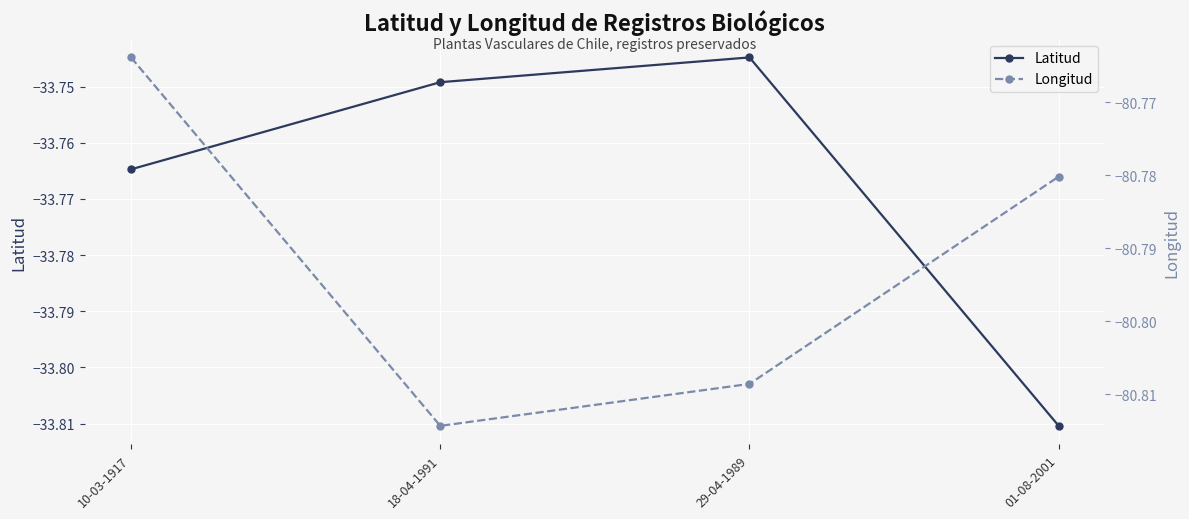

At which category is the sum across all series the highest?

10-03-1917